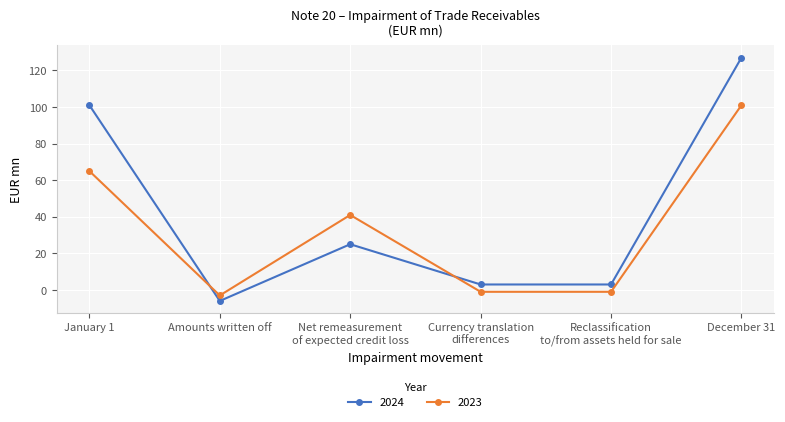

What is the difference between the highest and lowest values at Amounts written off?

3